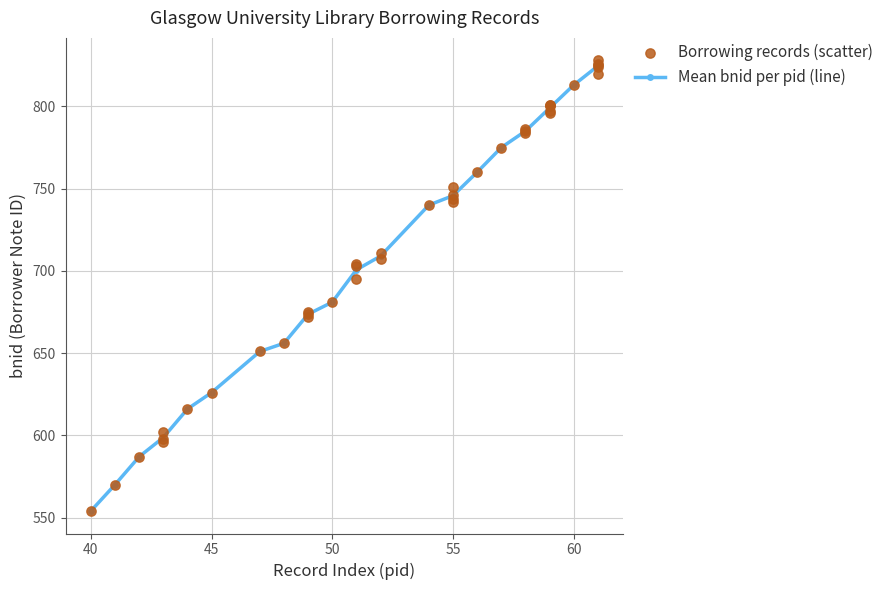

The value of Mean bnid per pid (line) at 55 is 745.8. True or false?

True